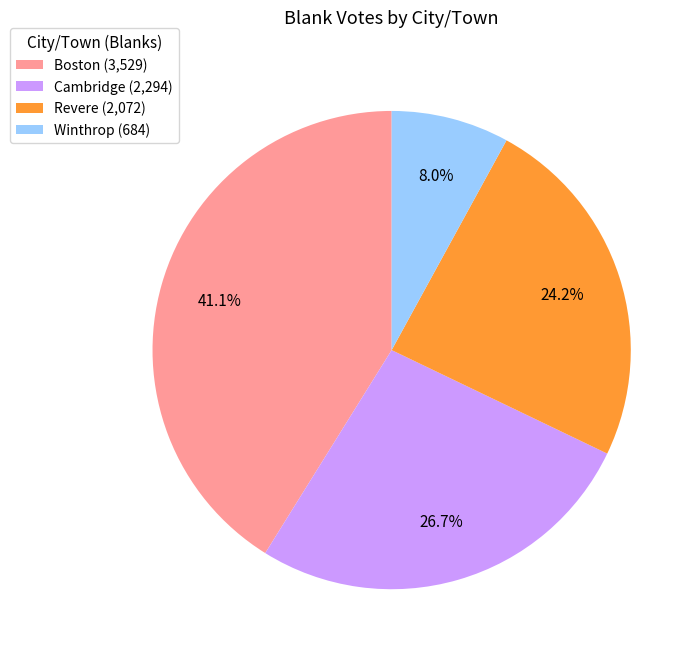

To the nearest percent, what percentage of the pie is Winthrop?

8%